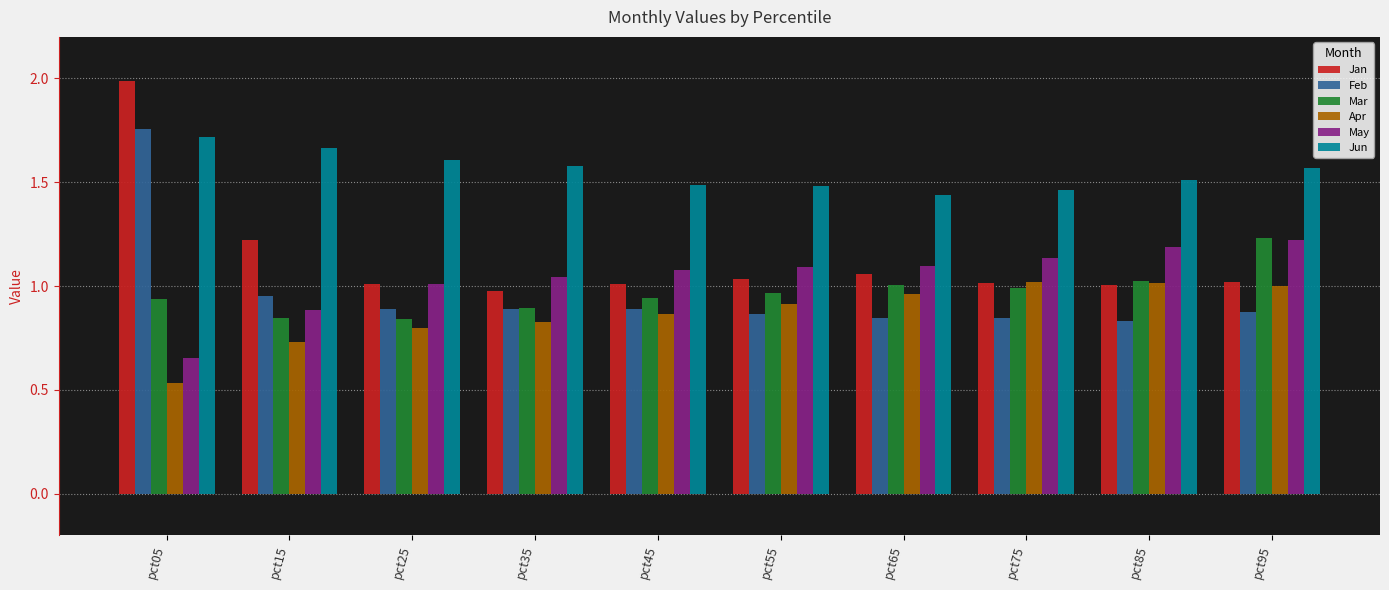

What is the sum of all Jun values?

15.5